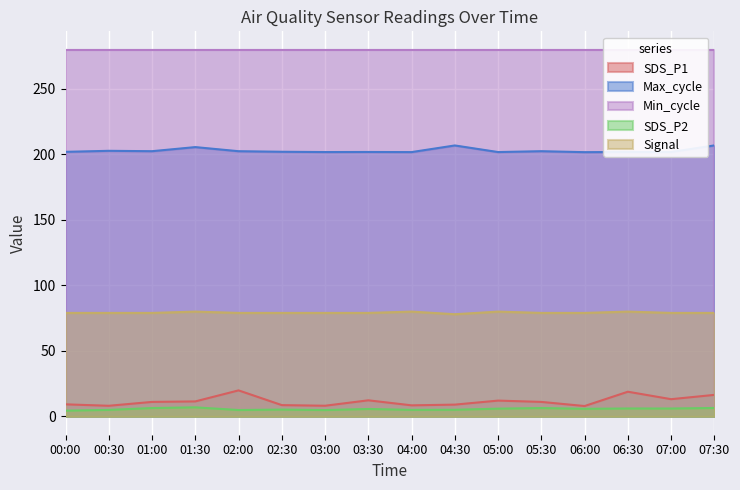

Which series changed the most between 01:30 and 04:00?

Max_cycle